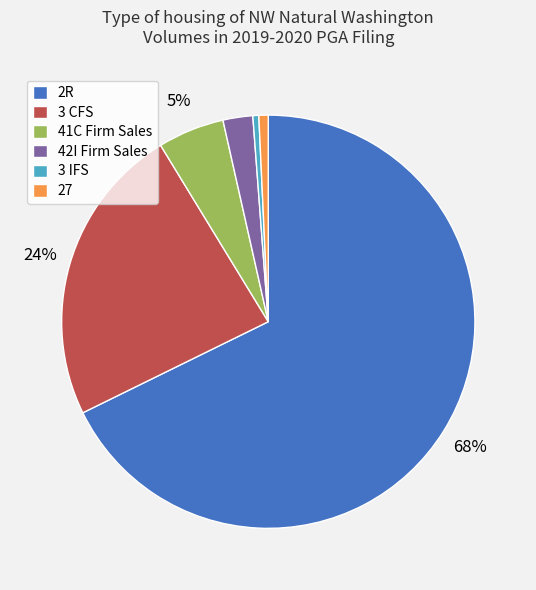

Which category accounts for the majority?

2R